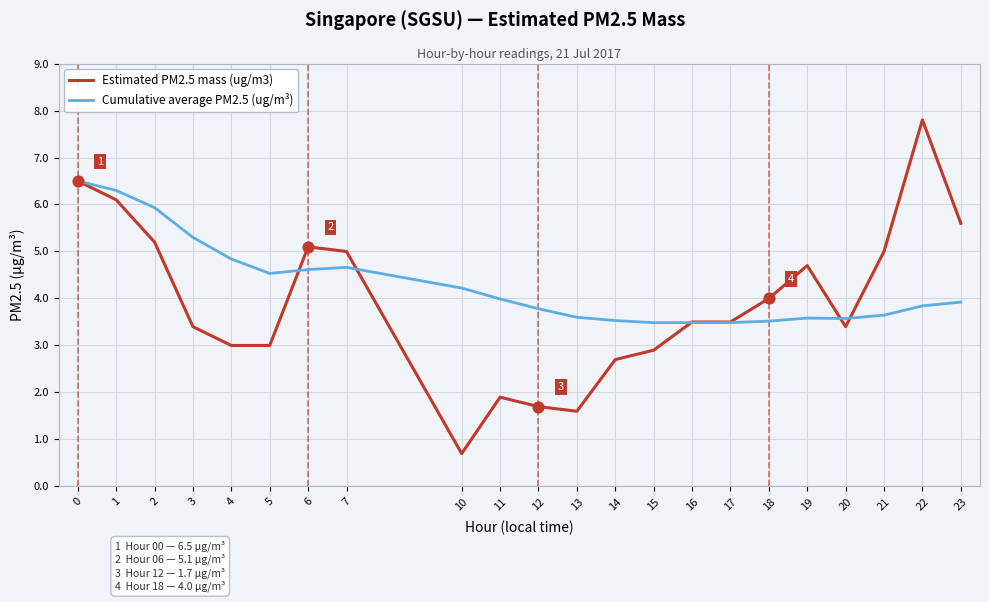

What are all the series names shown in the legend?

Estimated PM2.5 mass (ug/m3), Cumulative average PM2.5 (ug/m³)